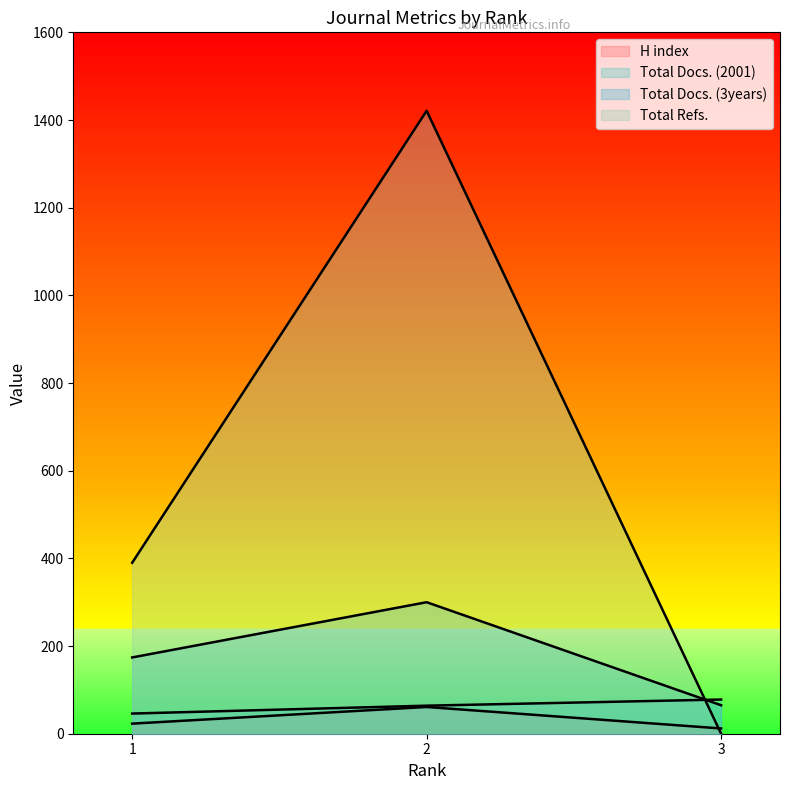

Reading right to left, what are all the values shown in this chart?

H index: 3=12	2=61	1=23
Total Docs. (2001): 3=78	2=64	1=46
Total Docs. (3years): 3=65	2=300	1=174
Total Refs.: 3=0	2=1421	1=390